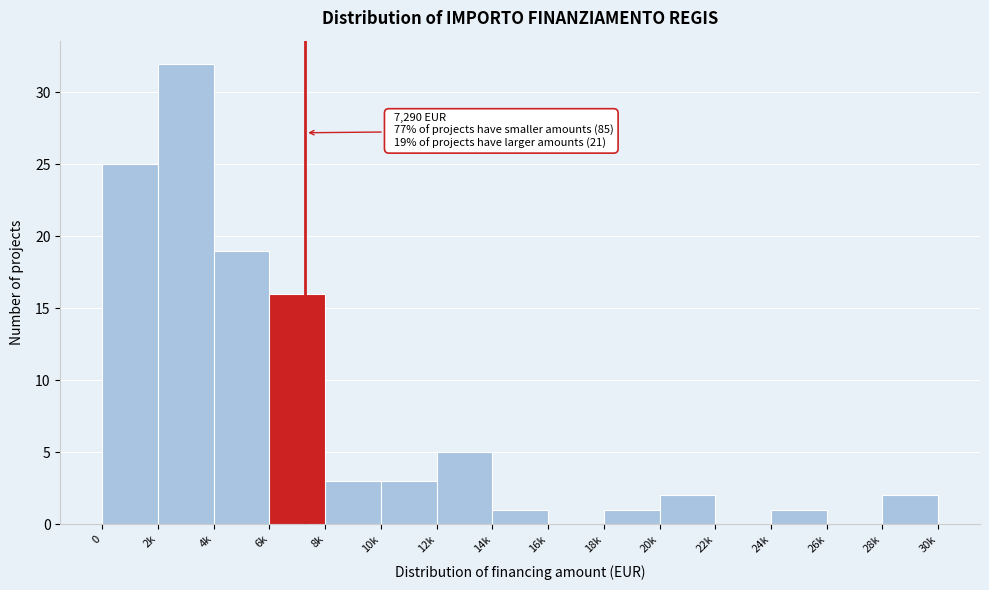

Reading left to right, what are all the values shown in this chart?

0=25	2k=32	4k=19	6k=16	8k=3	10k=3	12k=5	14k=1	16k=0	18k=1	20k=2	22k=0	24k=1	26k=0	28k=2